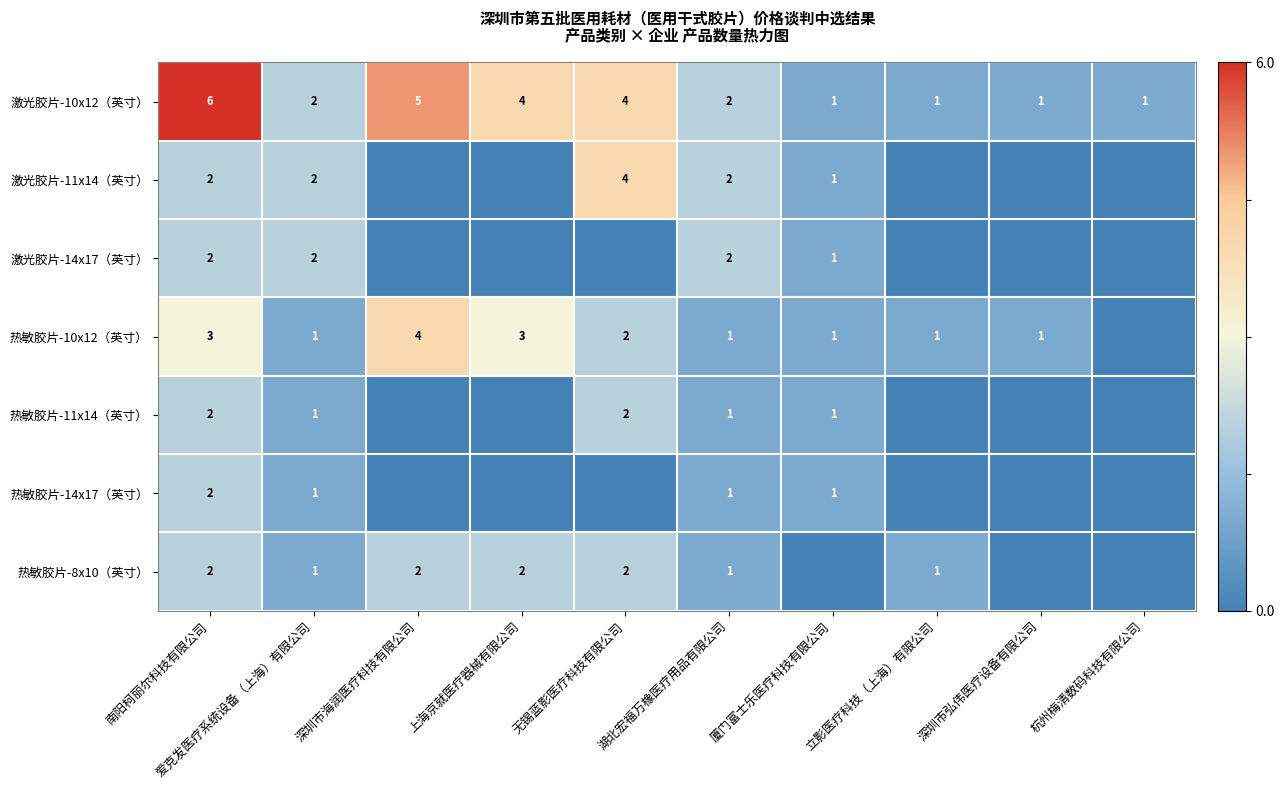

What is the total value across all series at 南阳柯丽尔科技有限公司?

19